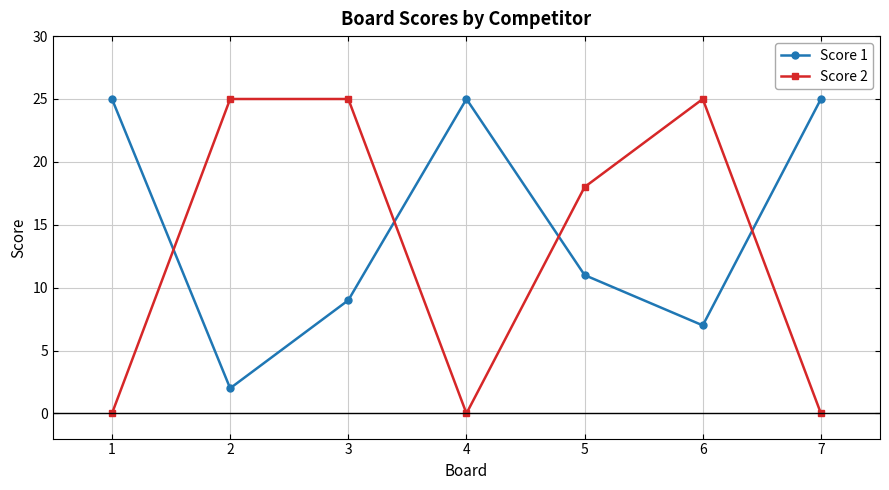

Where does the Score 2 series first go above 18?

2